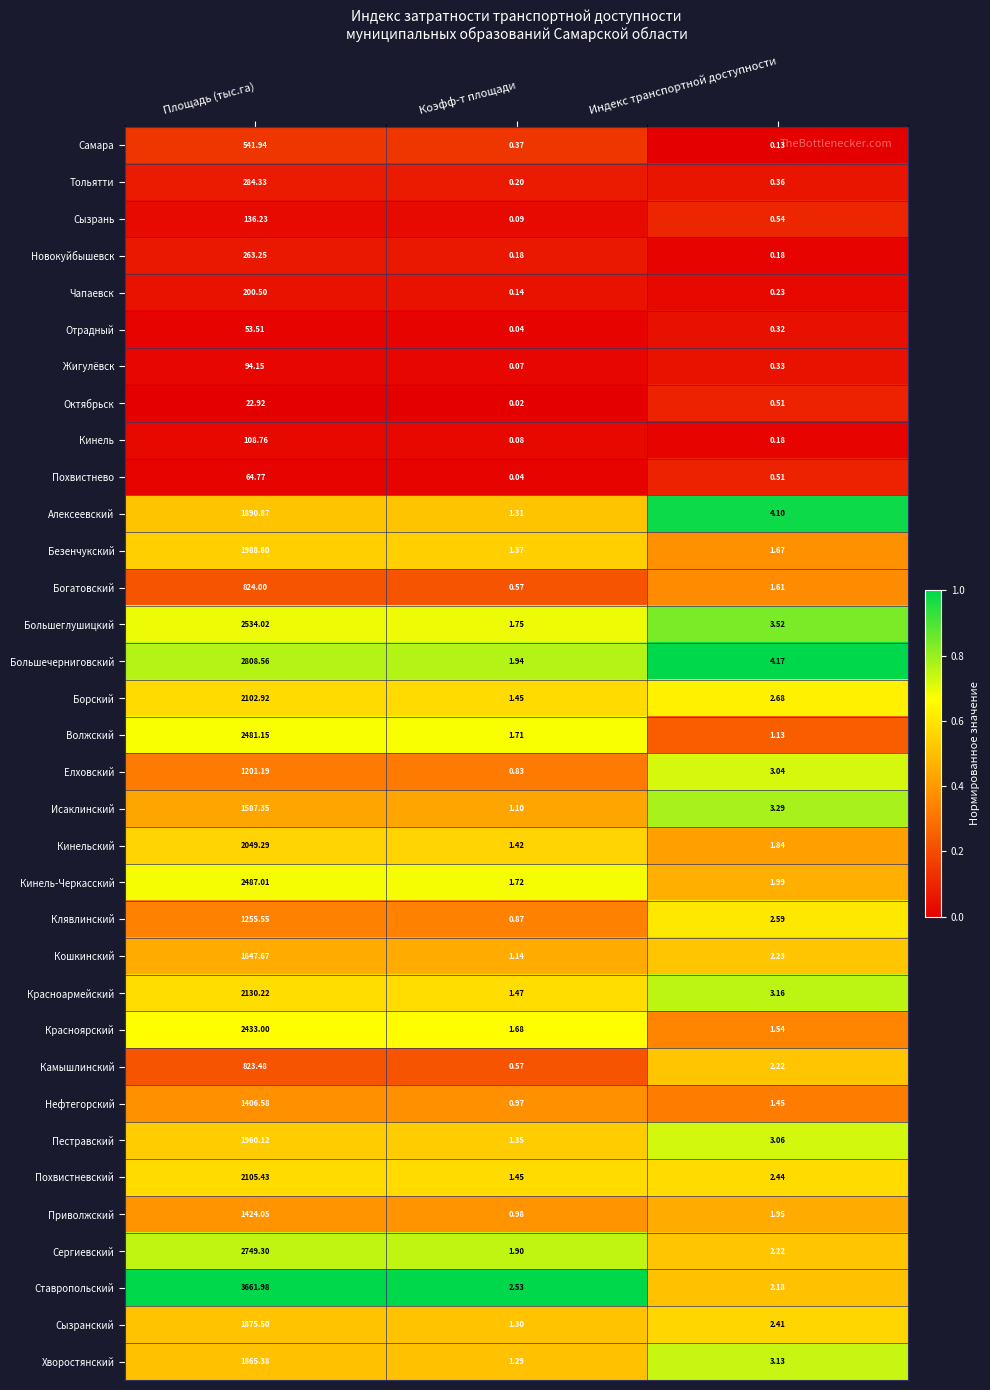

Rank the series at Площадь (тыс.га) from highest to lowest value.

Ставропольский, Большечерниговский, Сергиевский, Большеглушицкий, Кинель-Черкасский, Волжский, Красноярский, Красноармейский, Похвистневский, Борский, Кинельский, Безенчукский, Пестравский, Алексеевский, Сызранский, Хворостянский, Кошкинский, Исаклинский, Приволжский, Нефтегорский, Клявлинский, Елховский, Богатовский, Камышлинский, Самара, Тольятти, Новокуйбышевск, Чапаевск, Сызрань, Кинель, Жигулёвск, Похвистнево, Отрадный, Октябрьск